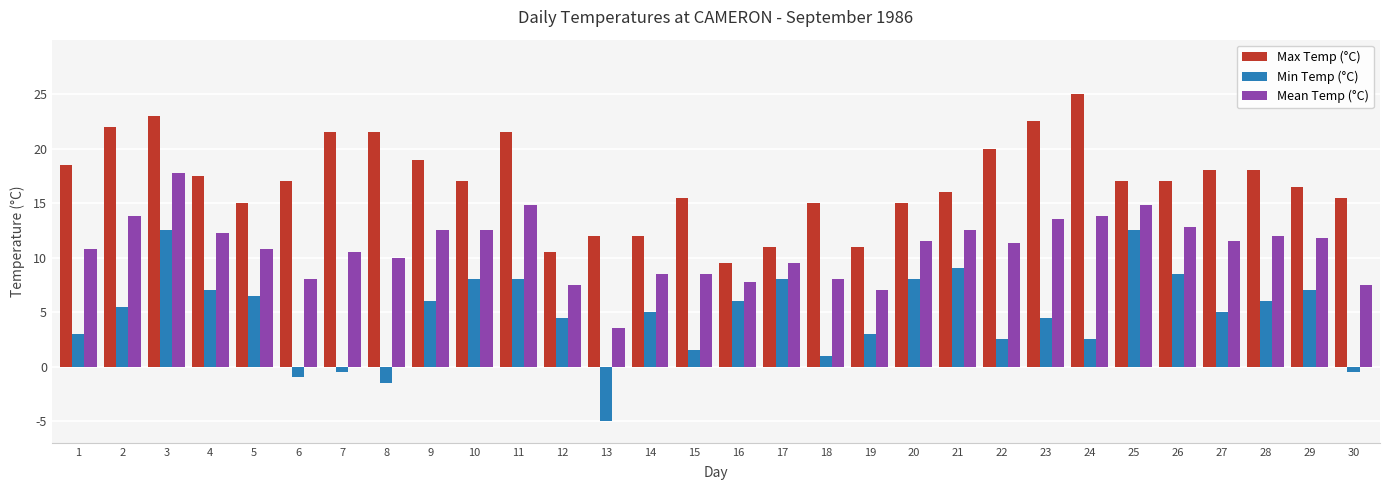

List the series in order of their peak value, highest first.

Max Temp (°C), Mean Temp (°C), Min Temp (°C)